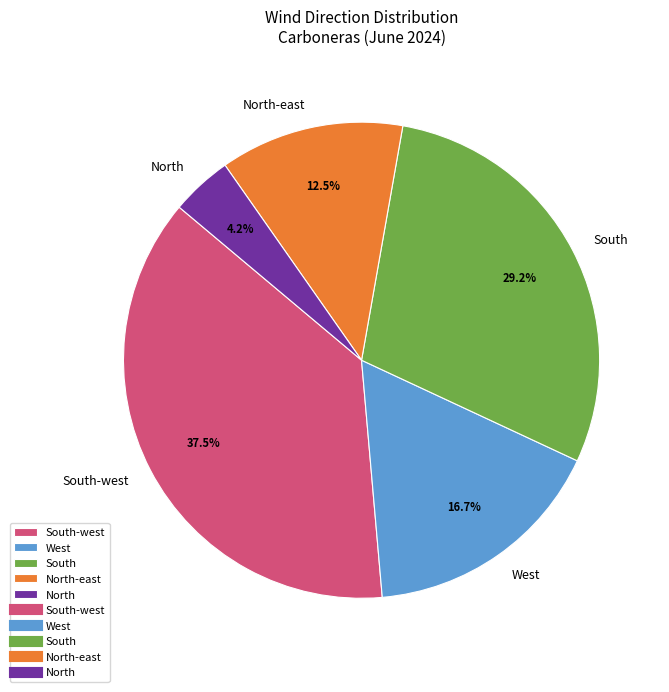

Which slice is the largest?

South-west